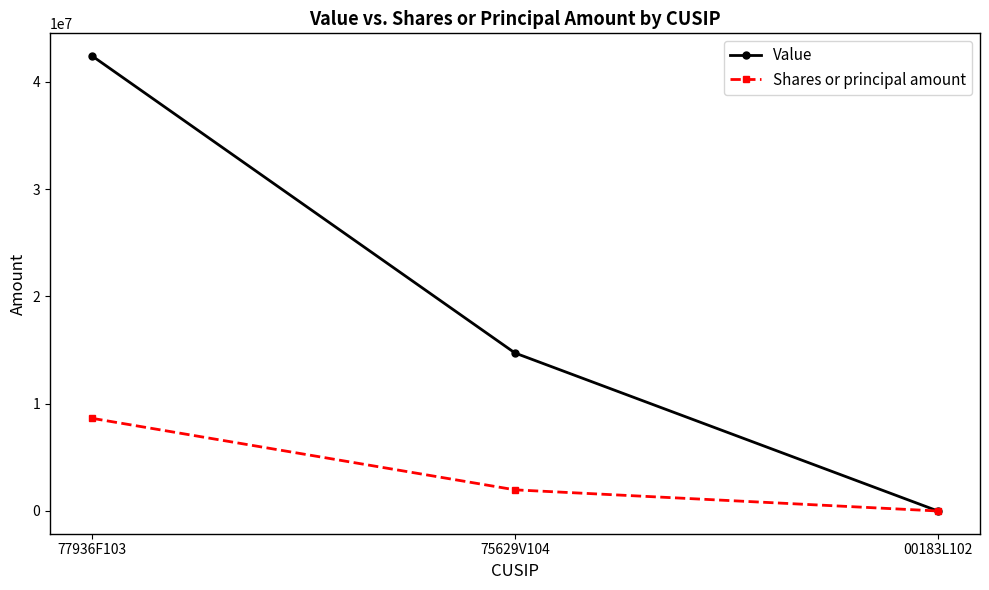

How many lines are shown in the chart?

2